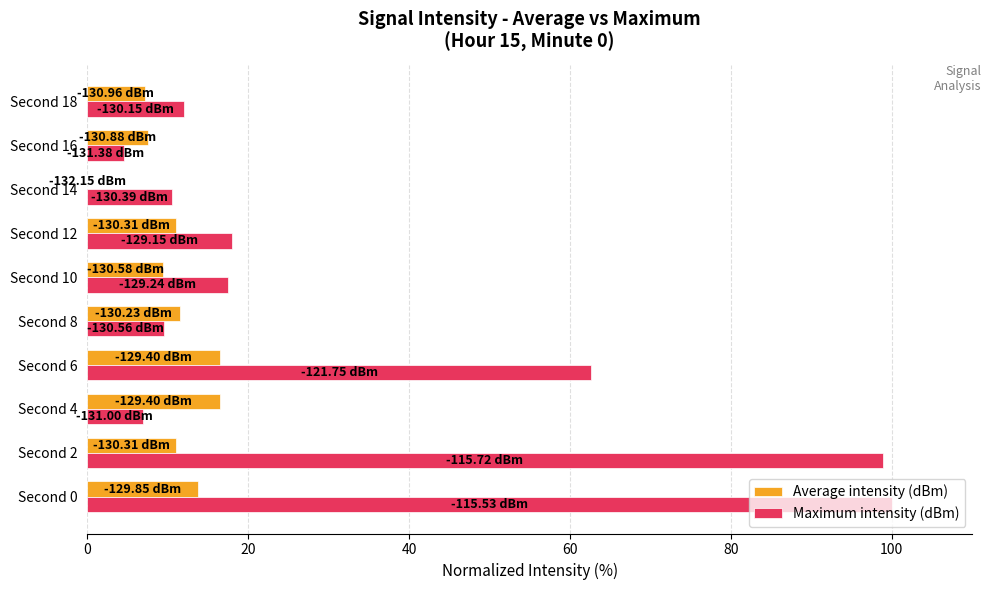

What is the sum of the Maximum intensity (dBm) values at Second 0 and Second 8?

109.5